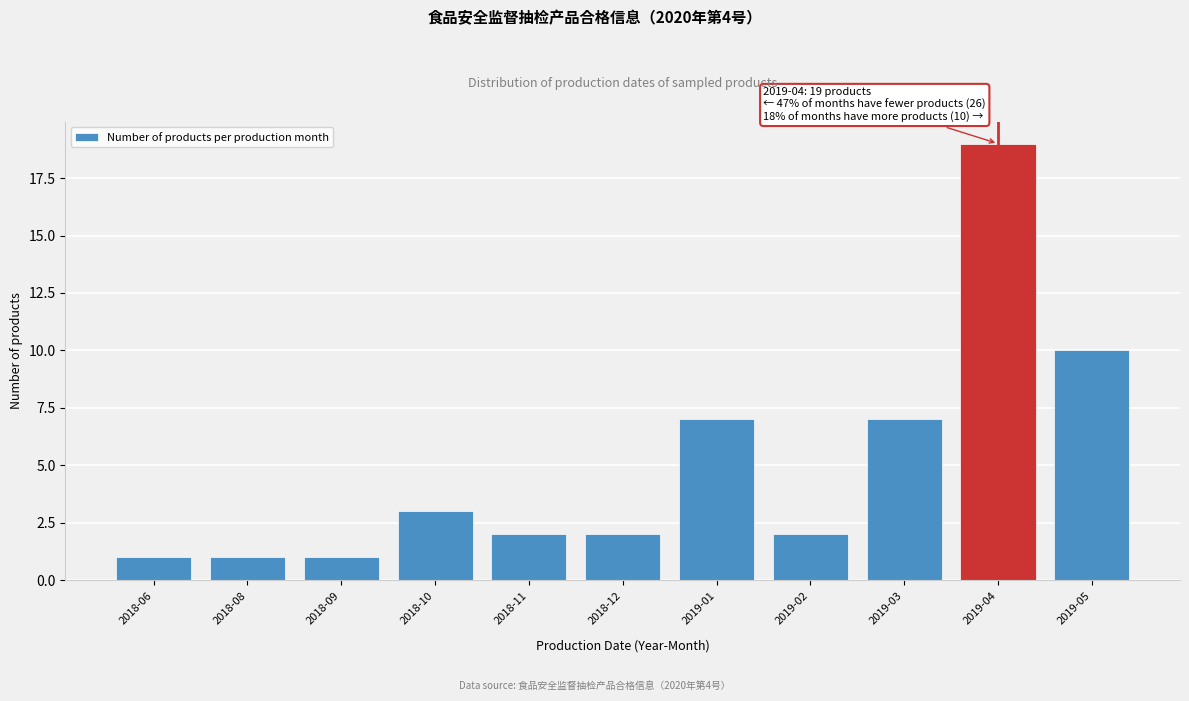

Reading right to left, list all the values displayed in this chart.

10	19	7	2	7	2	2	3	1	1	1